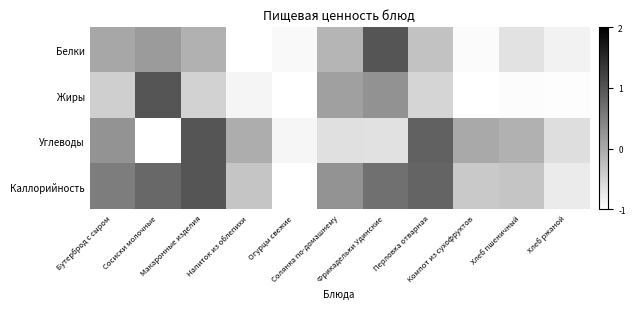

At which category does the chart reach its minimum across all series?

Напиток из облепихи